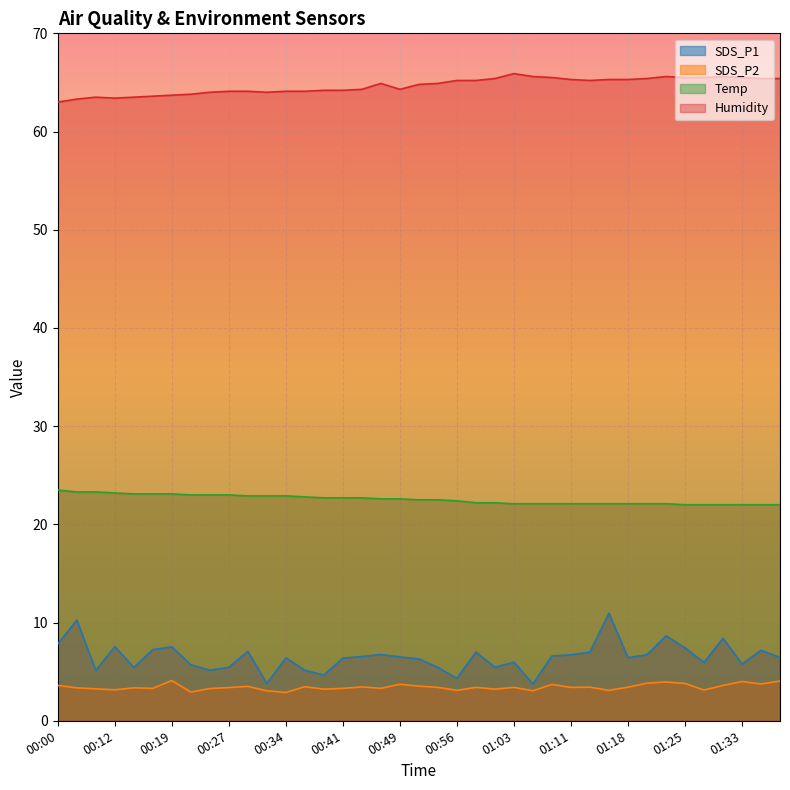

Is the value of Temp at 01:03 greater than the value of SDS_P1 at 00:39?

Yes